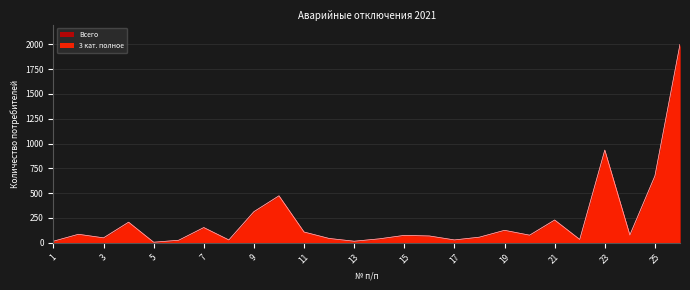

Which series has the largest total across all categories?

3 кат. полное